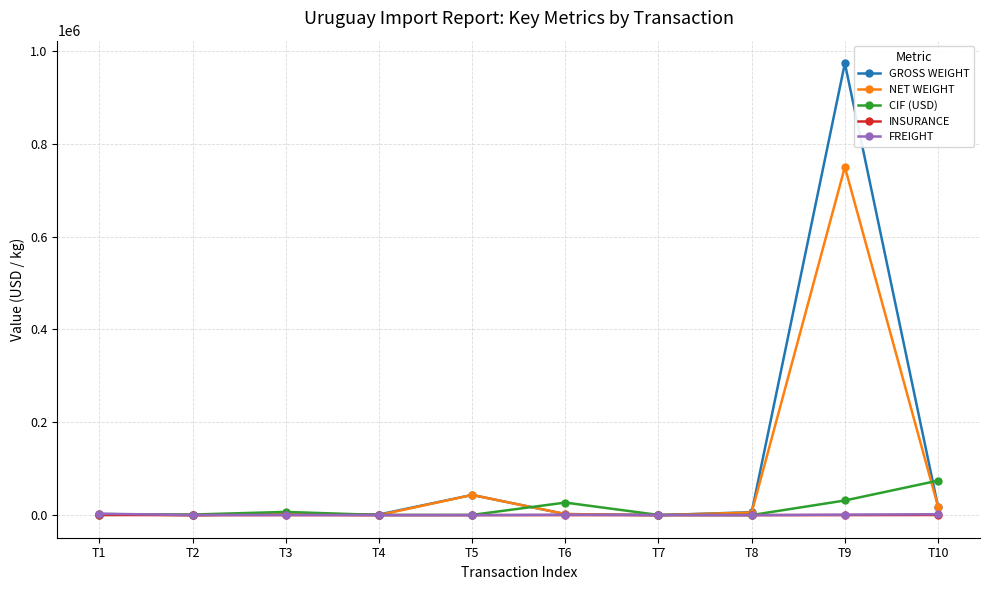

Where is NET WEIGHT nearest to the value 374999?

T5